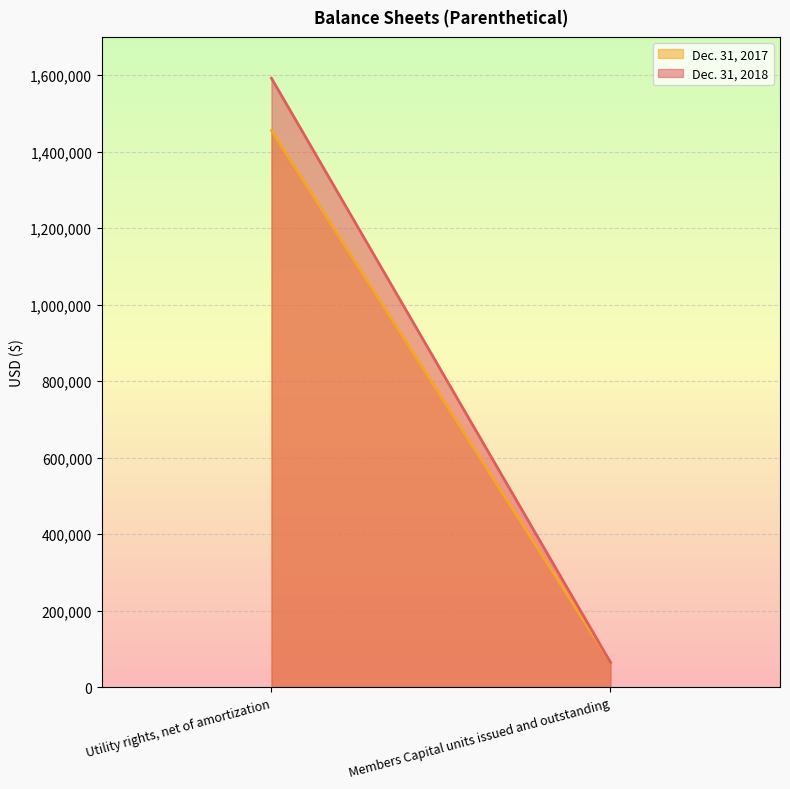

At how many categories does at least one series exceed 560343?

1